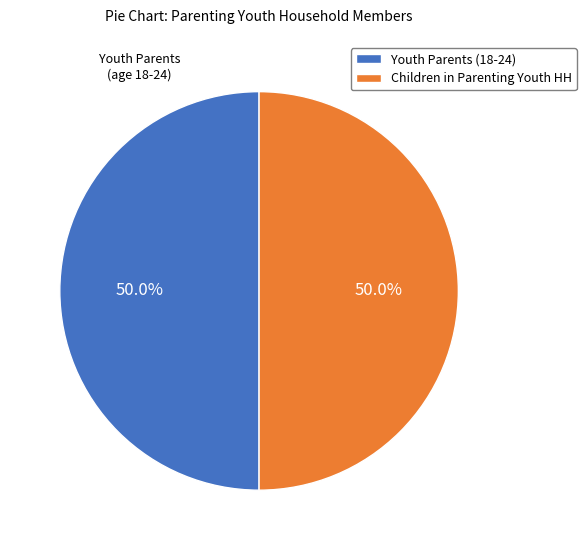

What is the total percentage of Youth Parents (18-24) and Children in Parenting Youth HH?

100.0%